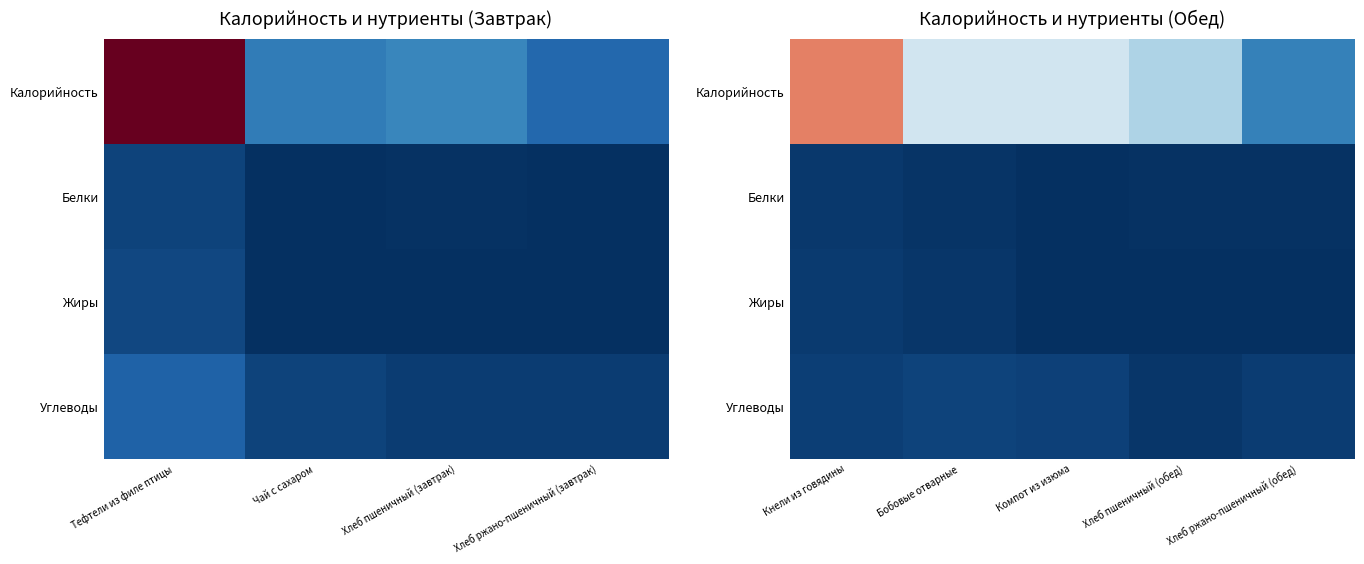

Where is Жиры nearest to the value 4?

Бобовые отварные